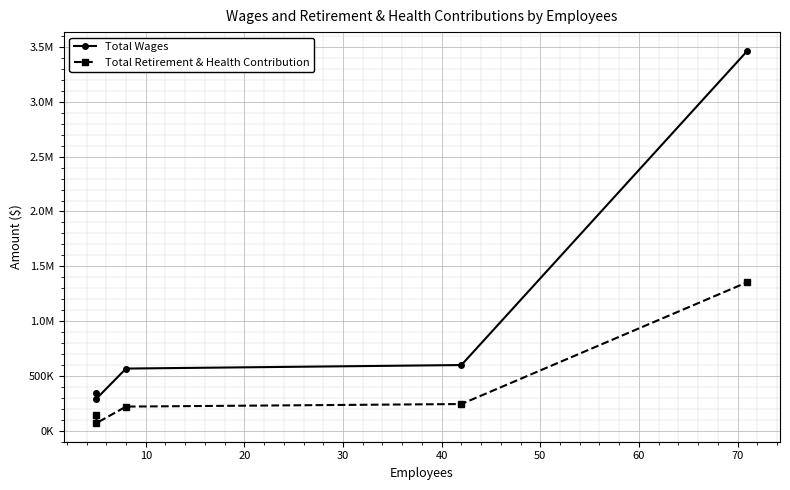

Does the chart display data point markers on the line(s)?

Yes